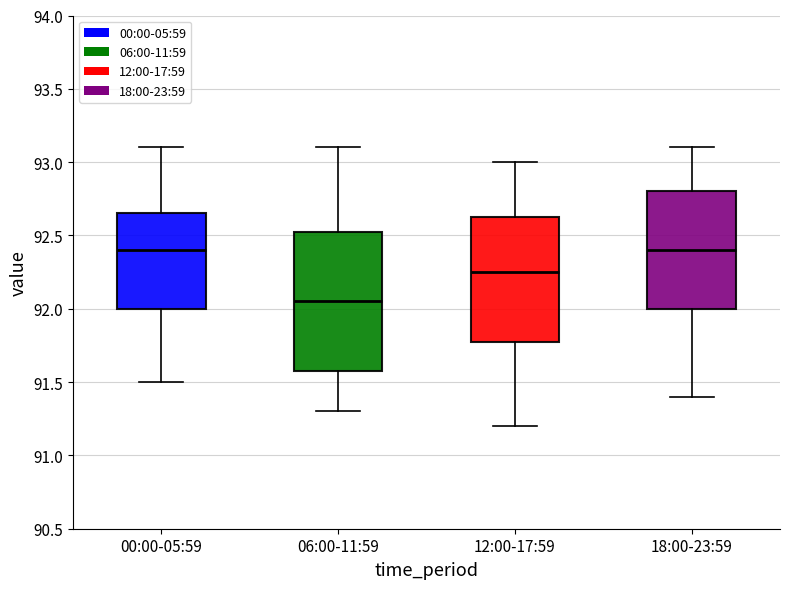

Reading left to right, read every box against the y-axis: the position of its median line, the range the box covers, and the ends of its whiskers. The values are not printed on the chart, so give them approximately, as read against the axis.

00:00-05:59: median 92.40, box 92.00 to 92.65, whiskers 91.50 to 93.10
06:00-11:59: median 92.05, box 91.60 to 92.55, whiskers 91.30 to 93.10
12:00-17:59: median 92.25, box 91.80 to 92.65, whiskers 91.20 to 93.00
18:00-23:59: median 92.40, box 92.00 to 92.80, whiskers 91.40 to 93.10